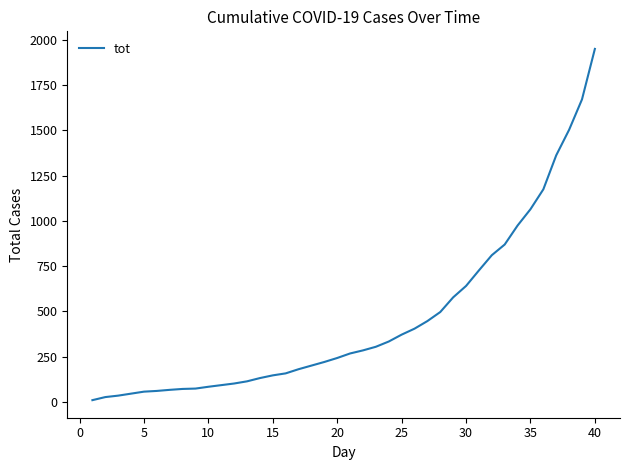

What is the maximum value shown in the chart?

1950